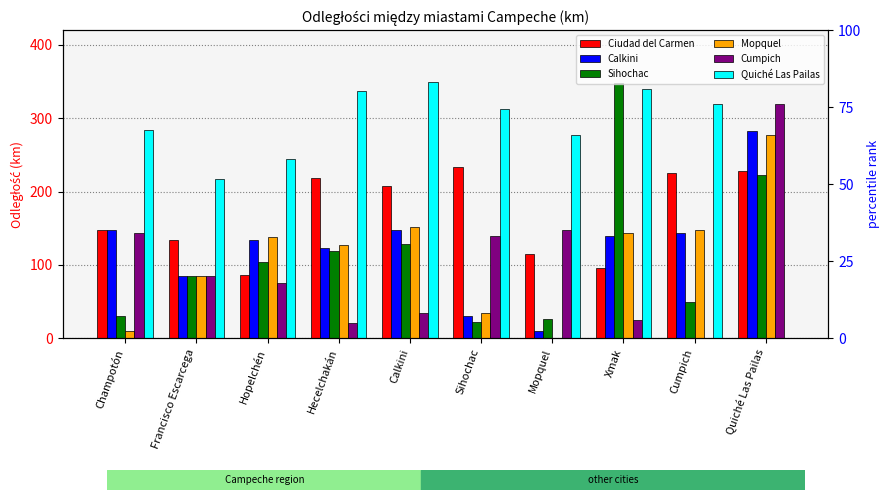

What position from the left is Hopelchén?

3